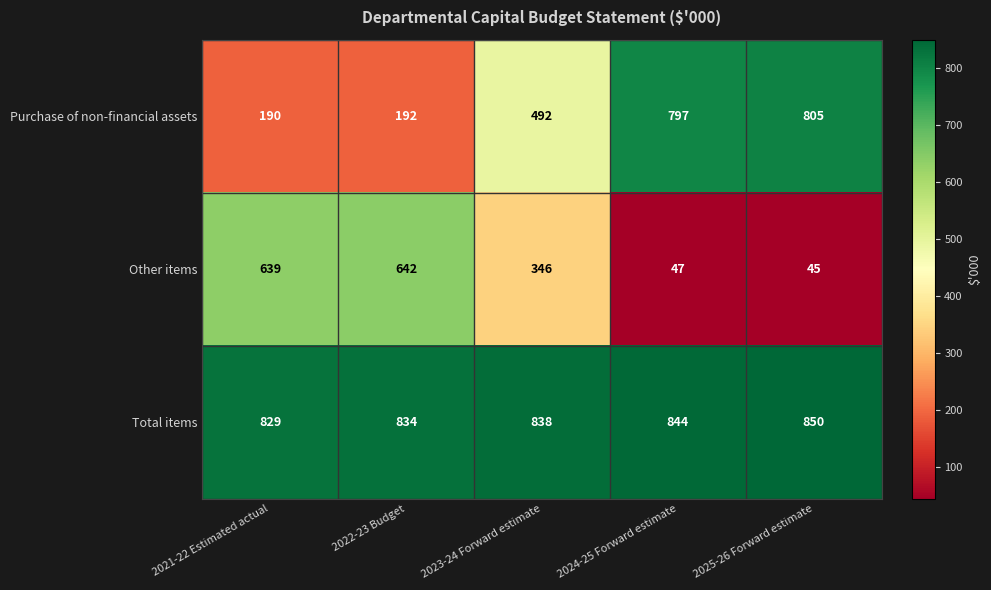

Rank the series at 2023-24 Forward estimate from highest to lowest value.

Total items, Purchase of non-financial assets, Other items